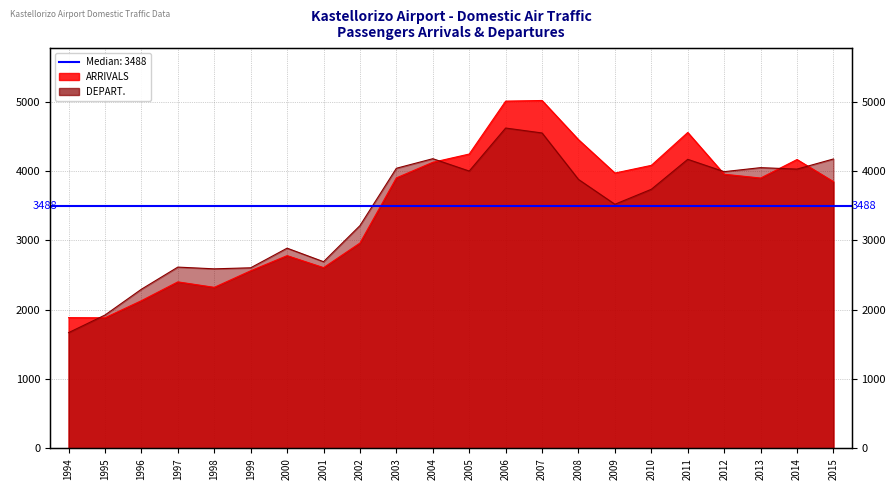

True or false: ARRIVALS has more than 1 points higher than both neighbors.

True